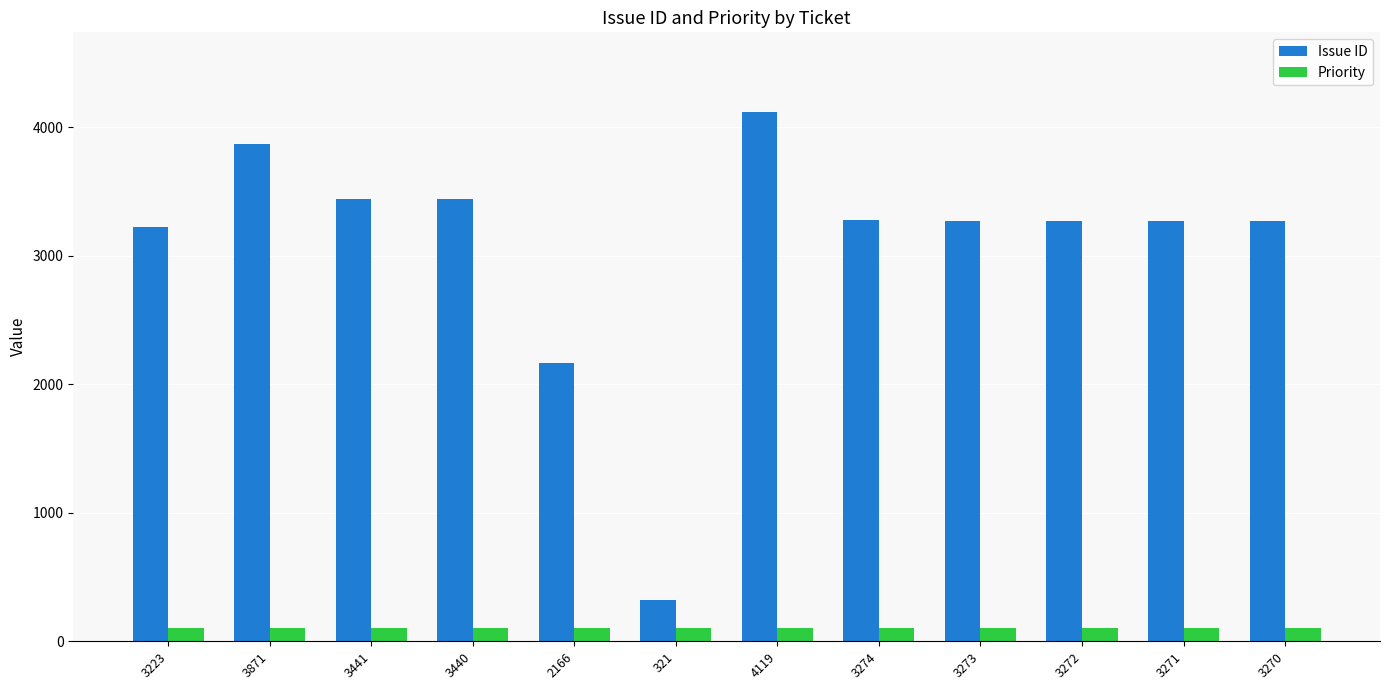

What is the value of the Priority bar at the 12th from the left?

100